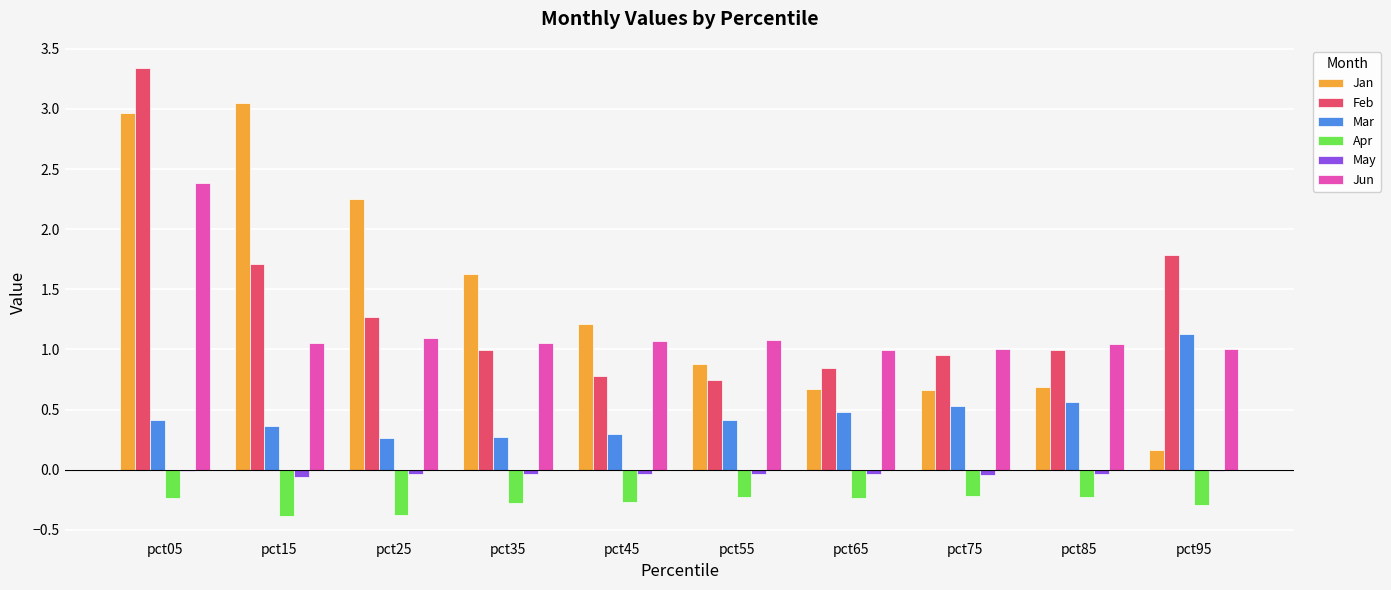

How many groups of bars are there?

10